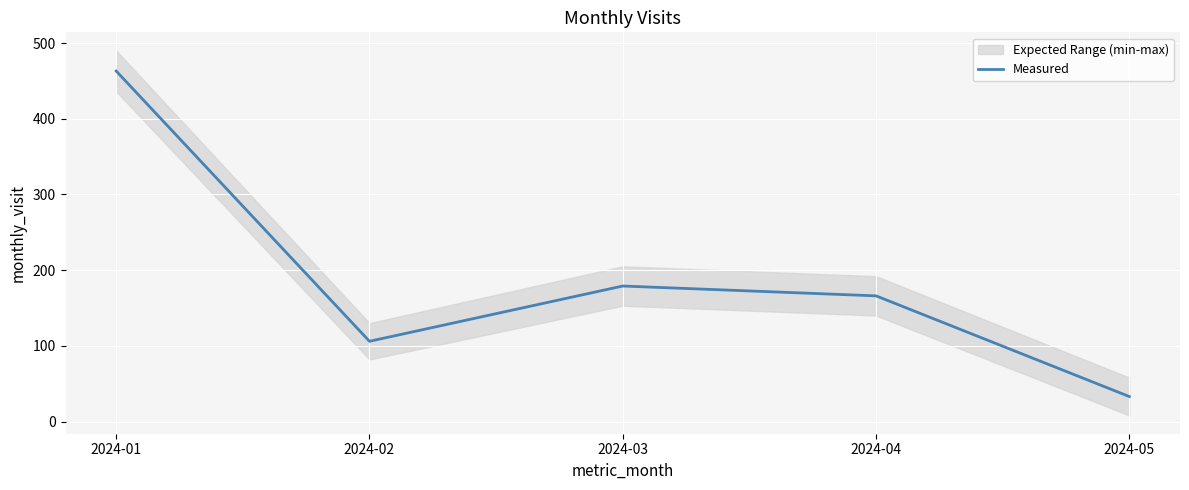

Reading left to right, list all the values displayed in this chart.

463	106	179	166	33